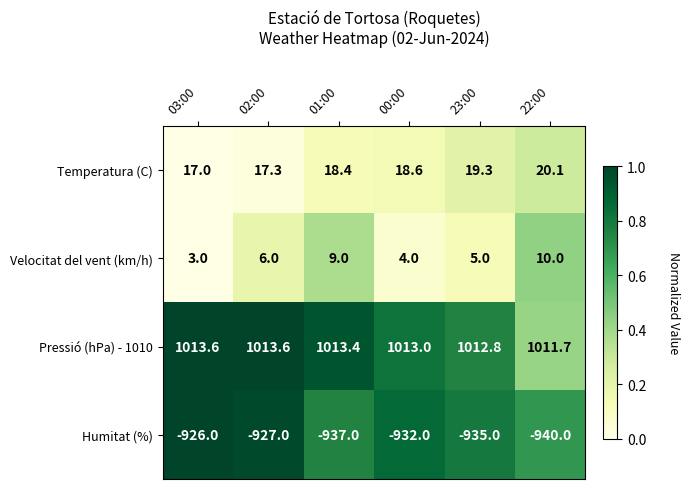

At 01:00, list the series in order from smallest to largest.

Humitat (%), Velocitat del vent (km/h), Temperatura (C), Pressió (hPa) - 1010